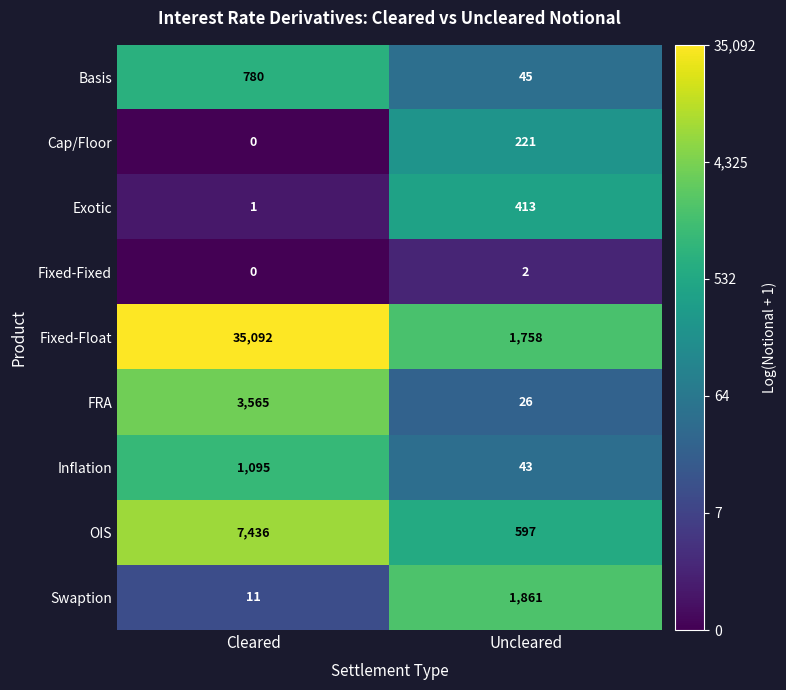

True or false: Swaption has a value of 11 at Cleared.

True